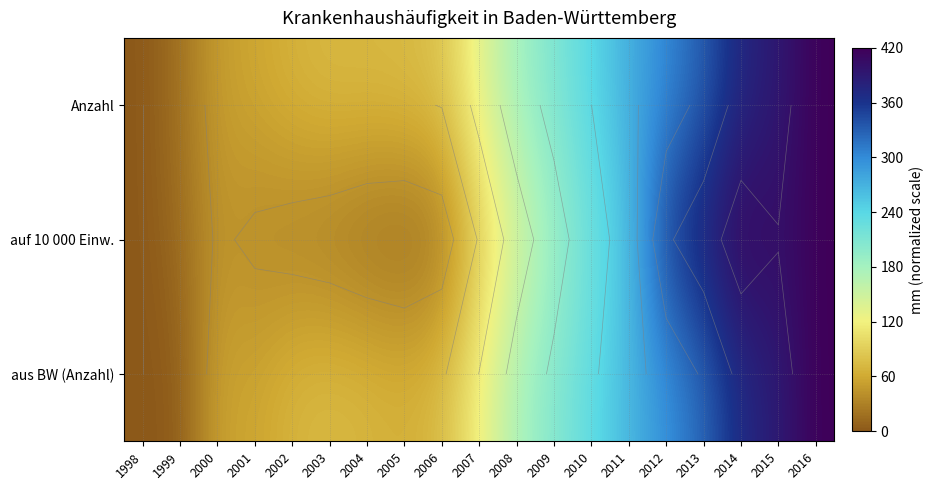

Rank the series by their average value, from highest to lowest.

Anzahl, aus BW (Anzahl), auf 10 000 Einw.